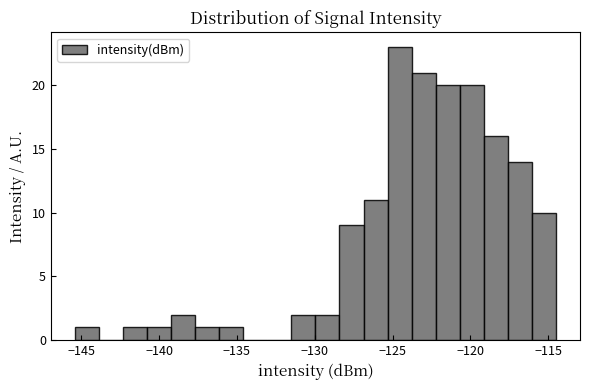

Read against the x-axis, roughly where is the centre of the tallest bar?

-124.5